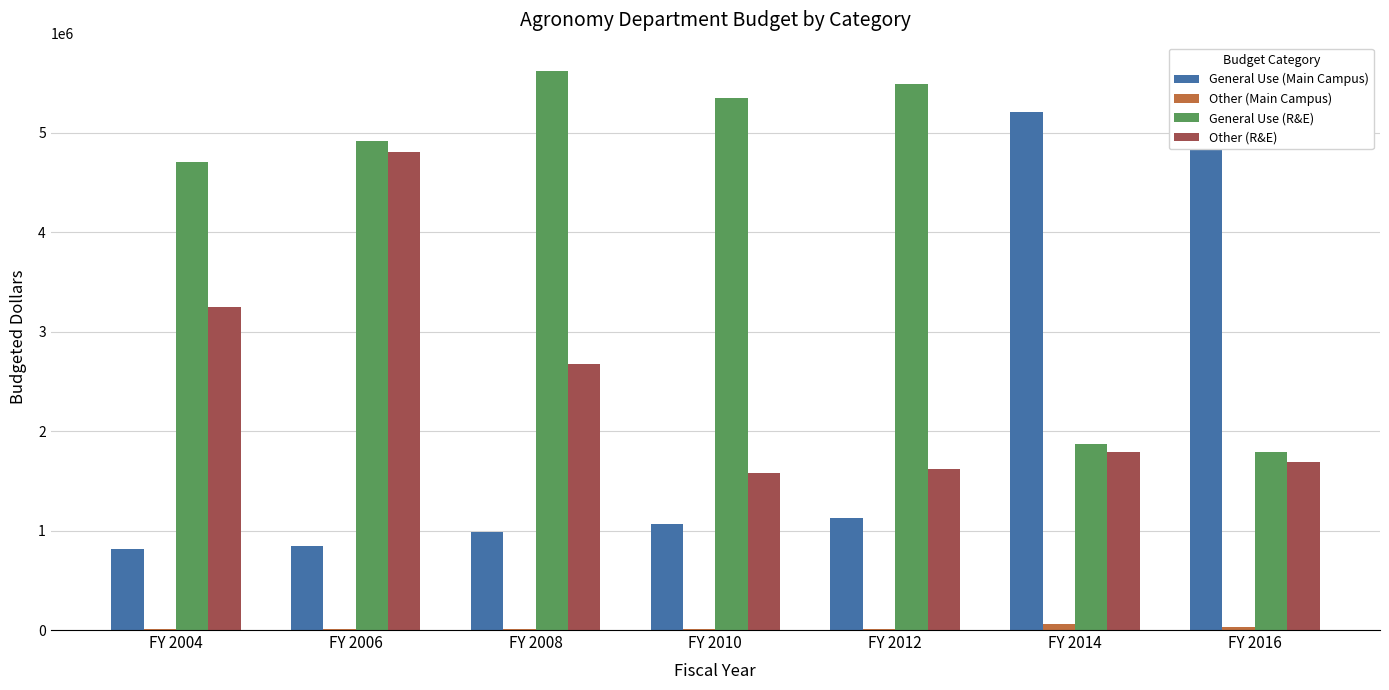

At which label does General Use (R&E) first exceed 4919903?

FY 2008